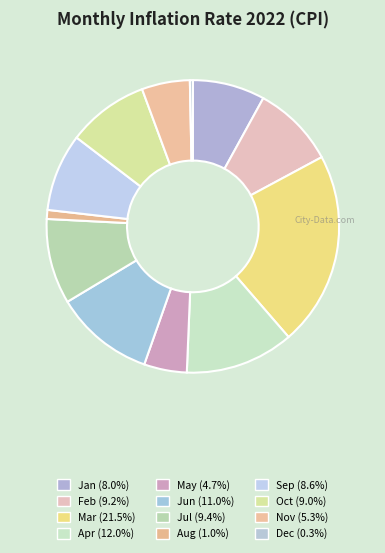

To the nearest percent, what is the difference between the largest and smallest slice percentages?

21%